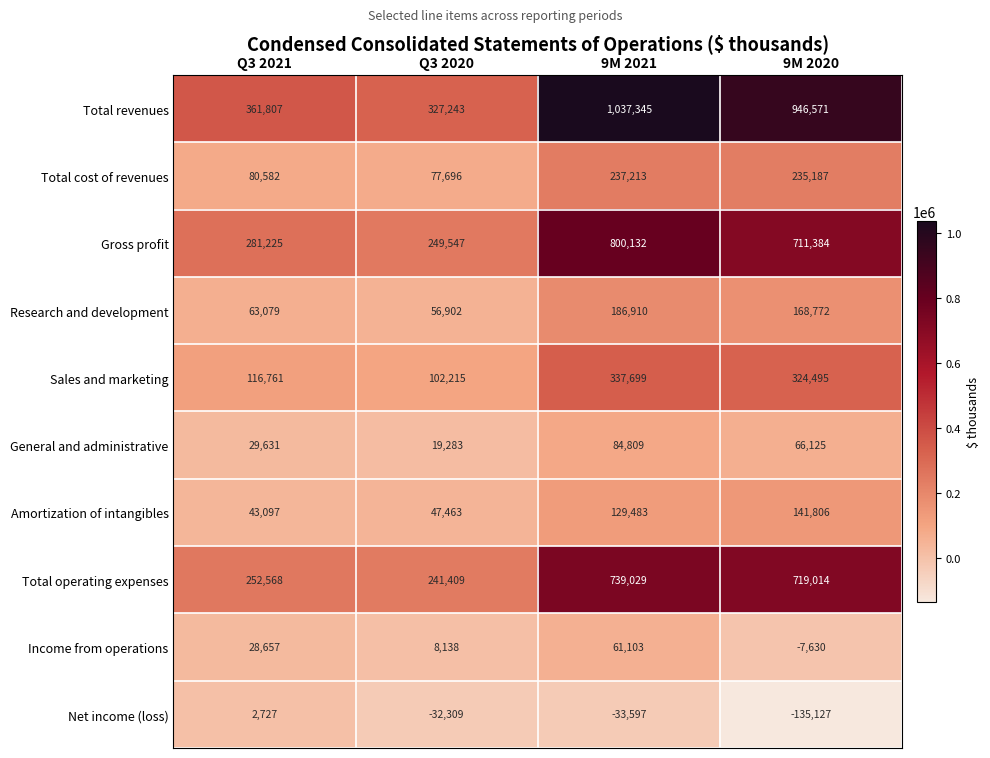

What is the difference between the Gross profit values at 9M 2020 and 9M 2021?

88748